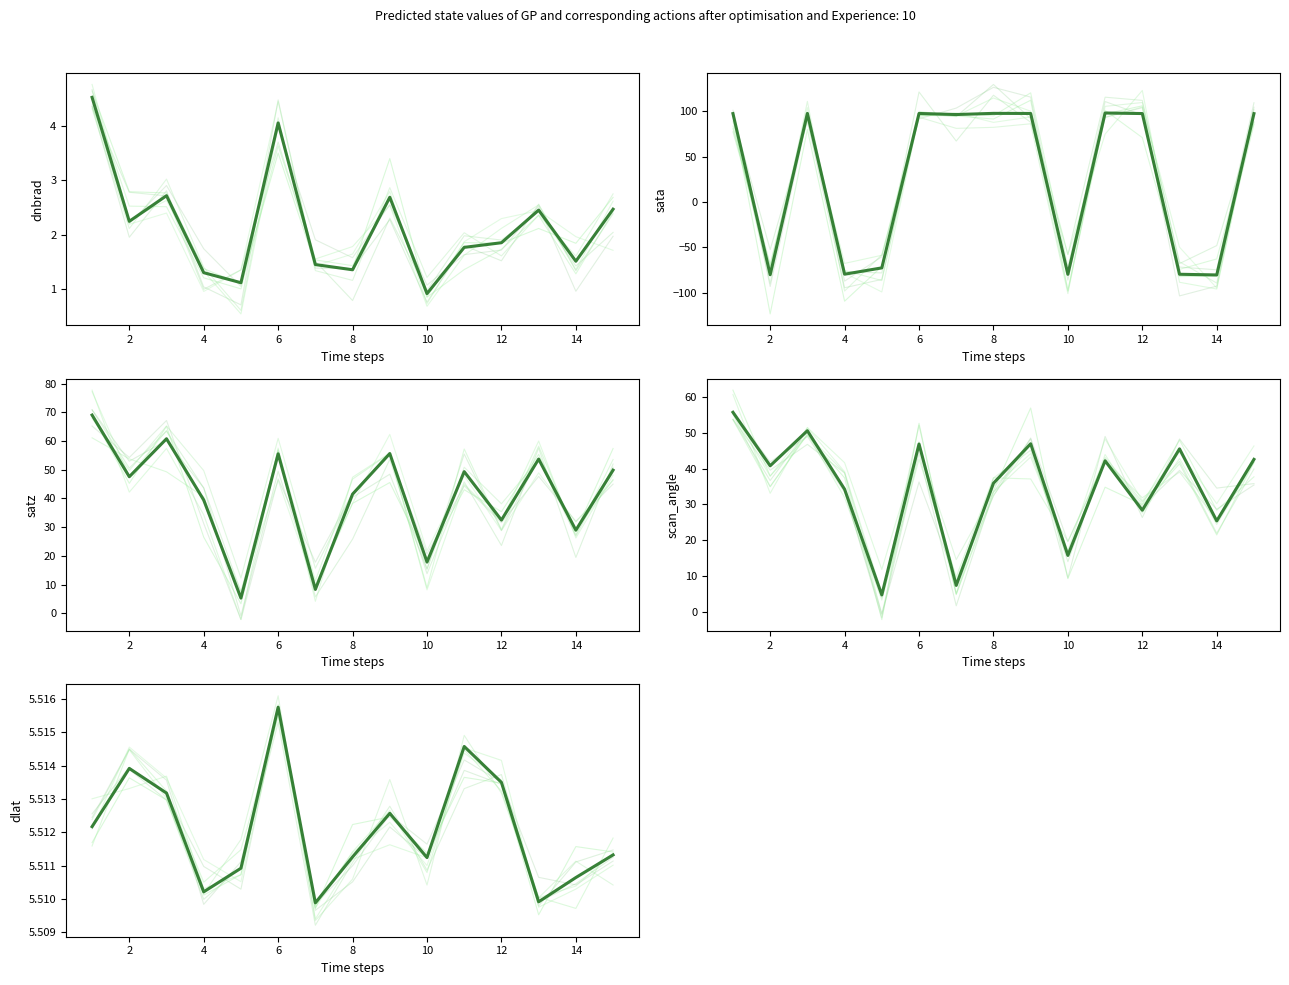

At 1, list the series in order from largest to smallest.

sata, satz, scan_angle, dlat, dnbrad